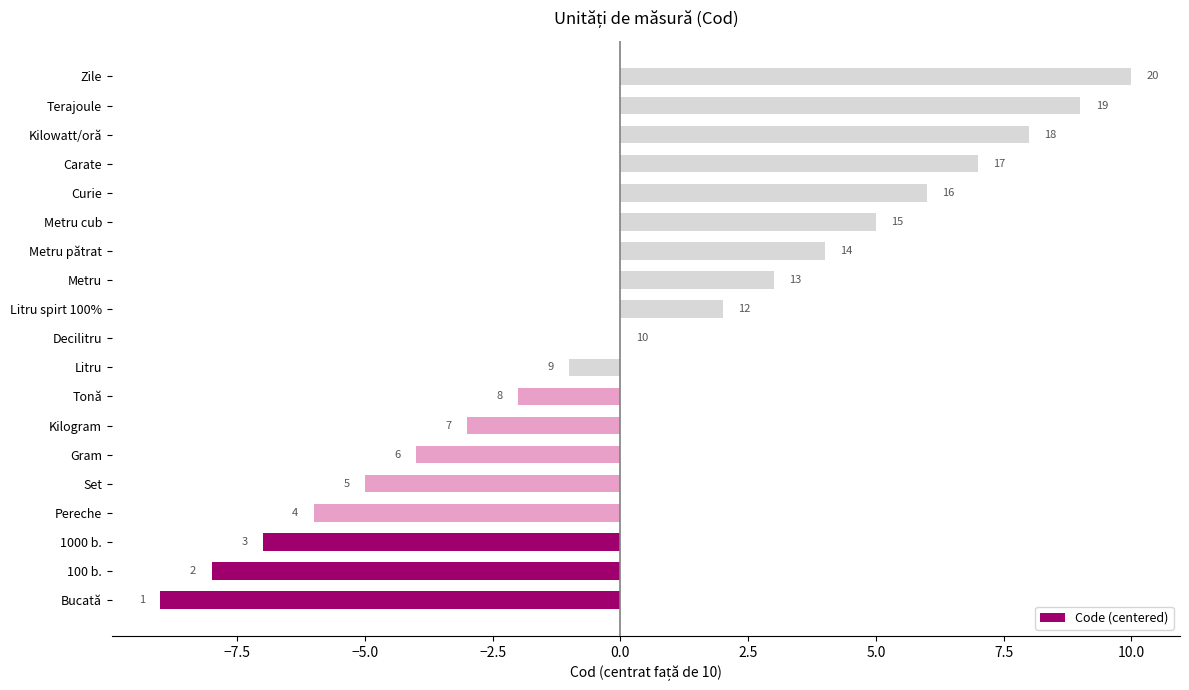

Does the chart contain any negative values?

Yes